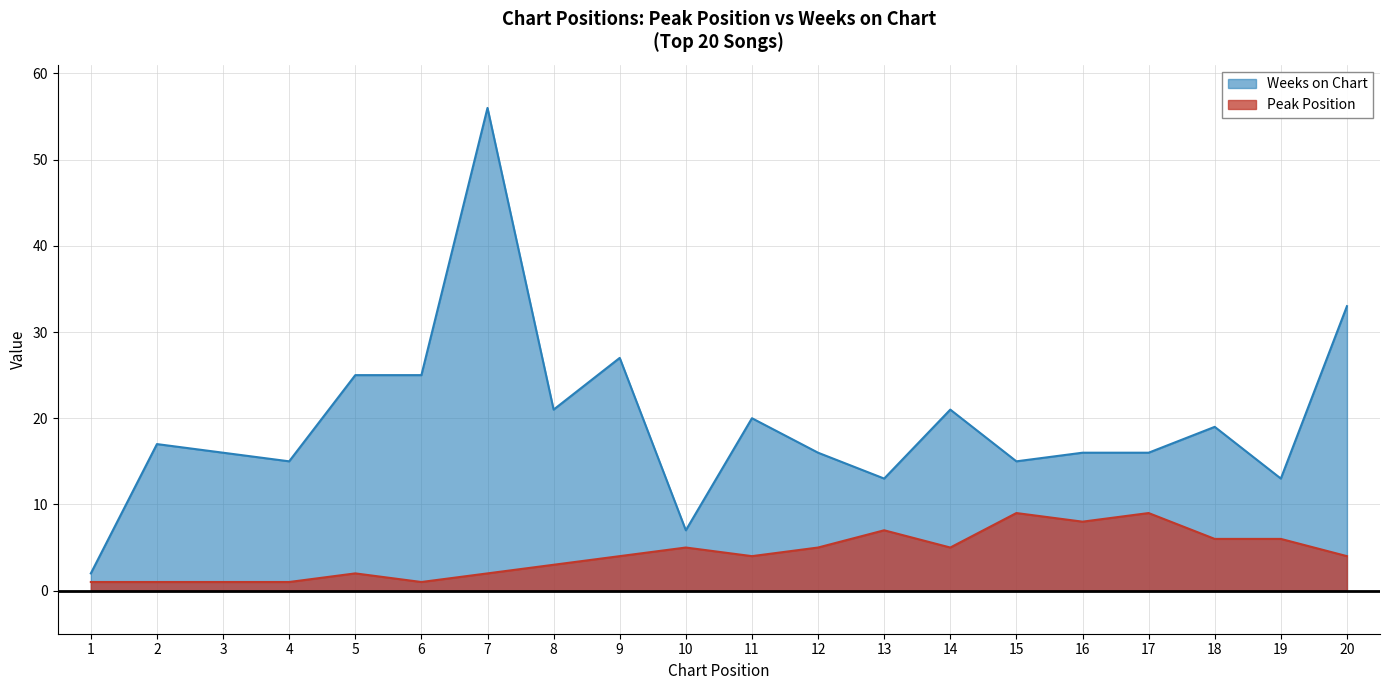

True or false: Weeks on Chart and Peak Position cross at least once.

False